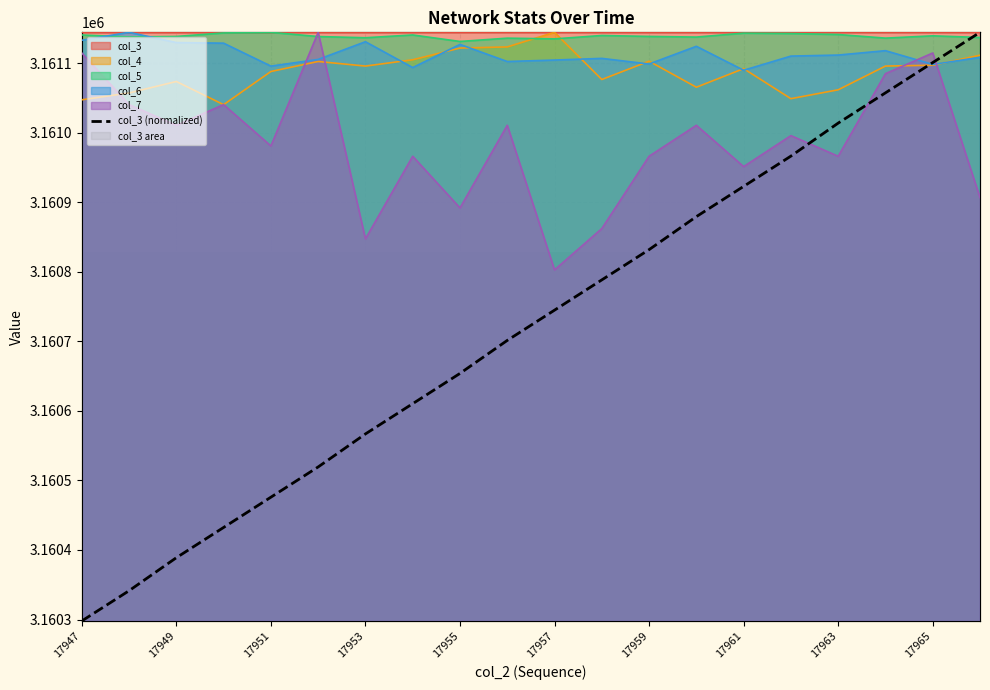

Rank the series at 17957 from highest to lowest value.

col_4, col_3, col_5, col_6, col_7